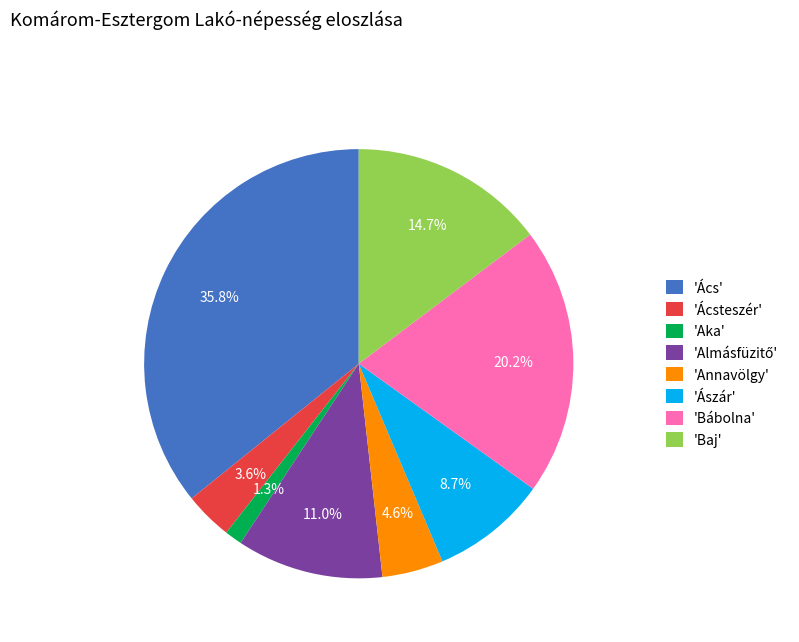

What is the smallest slice in the pie chart?

'Aka'